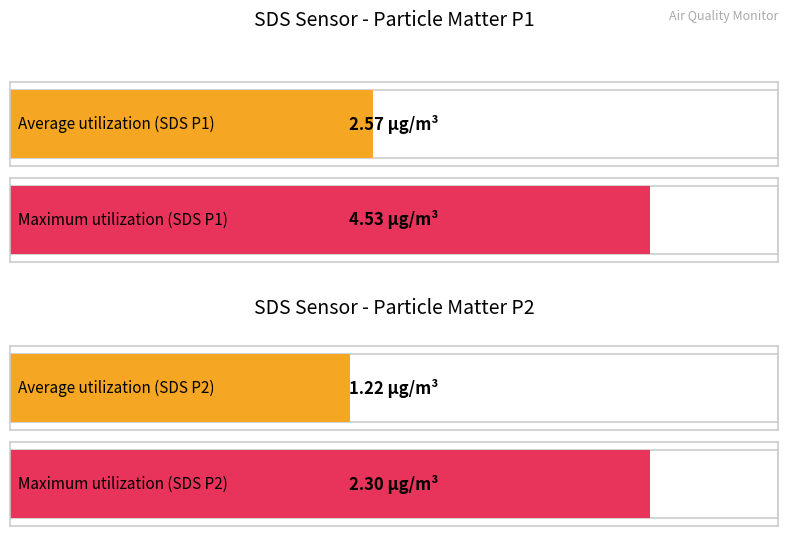

What is the value of the SDS_P1 bar at the 2nd from the left?

2.5